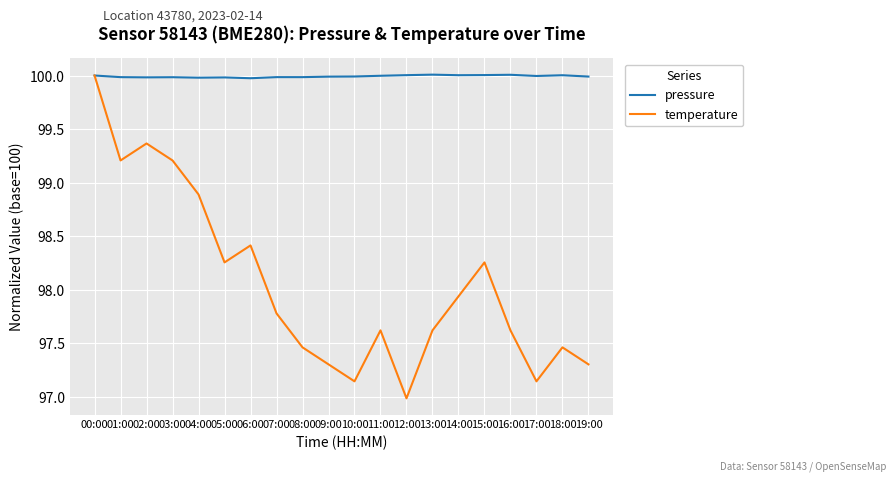

What position from the left is 02:00?

3